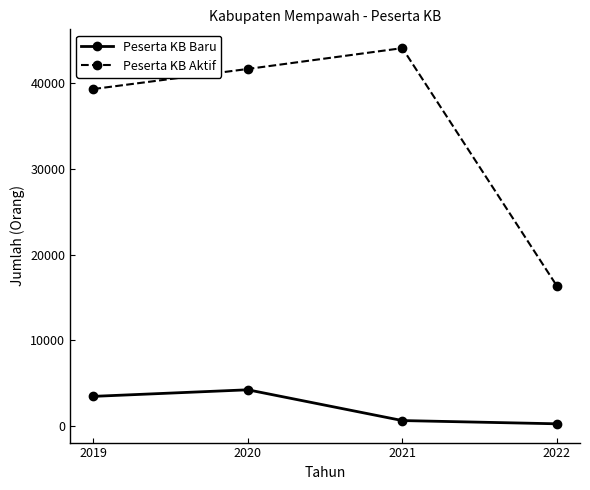

Reading left to right, list all the values displayed in this chart.

Peserta KB Baru: 3493	4258	676	299
Peserta KB Aktif: 39276	41614	44039	16357